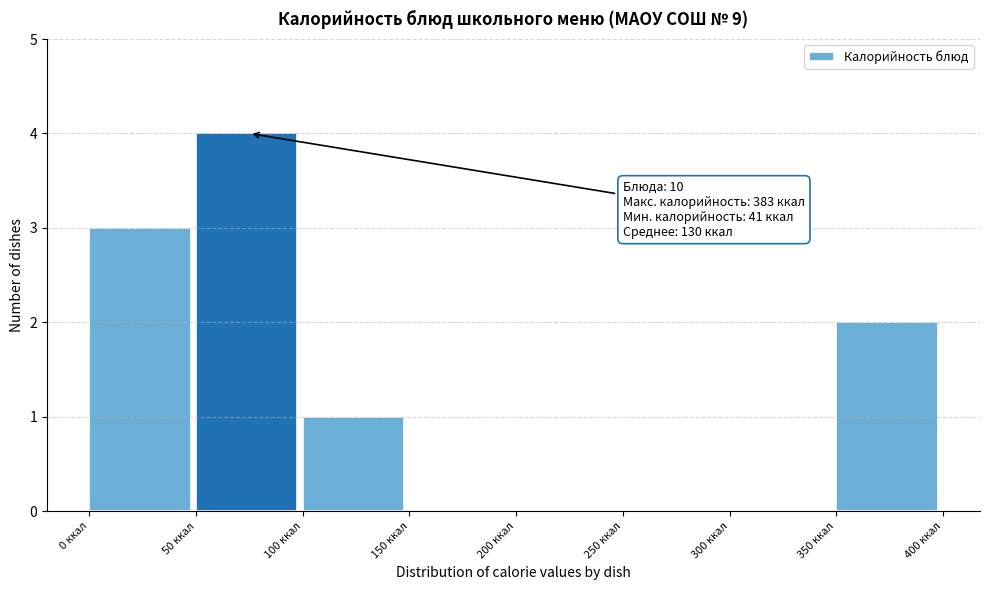

Which range on the x-axis has the tallest bar?

50 to 100